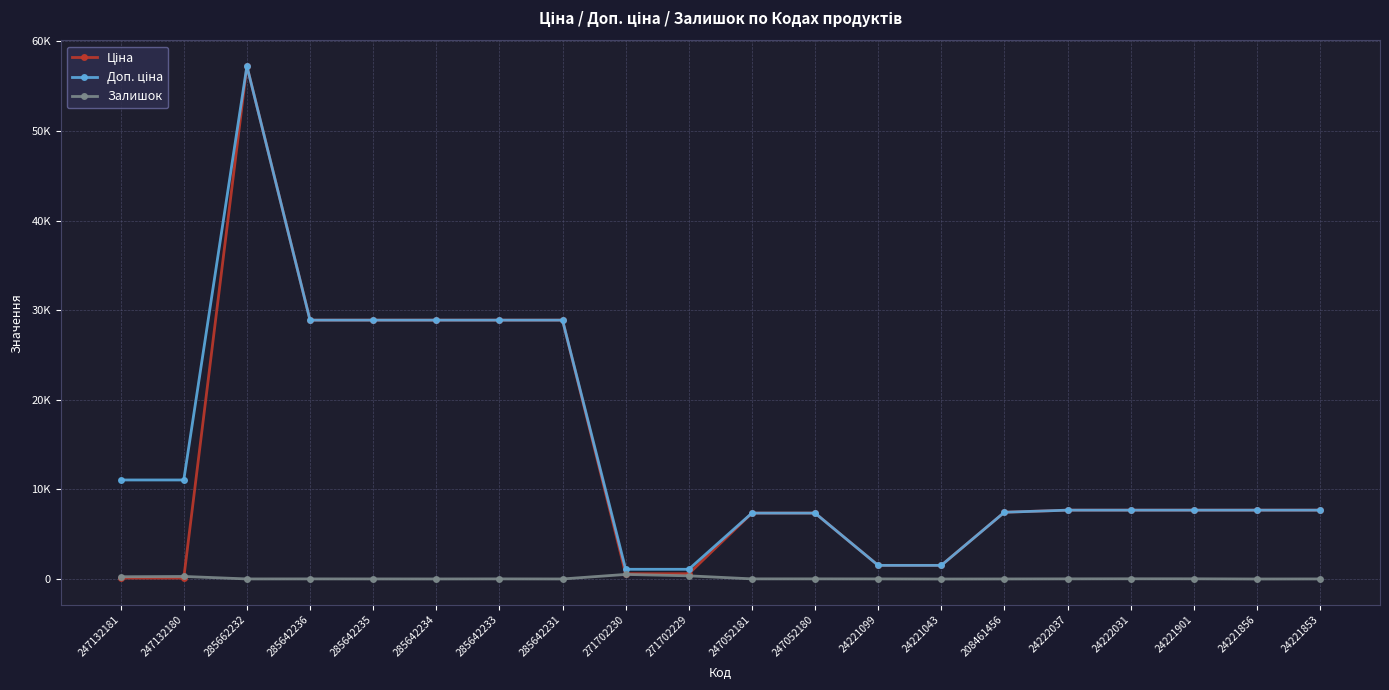

What is the difference between the Доп. ціна values at 247132181 and 24221853?

3367.0